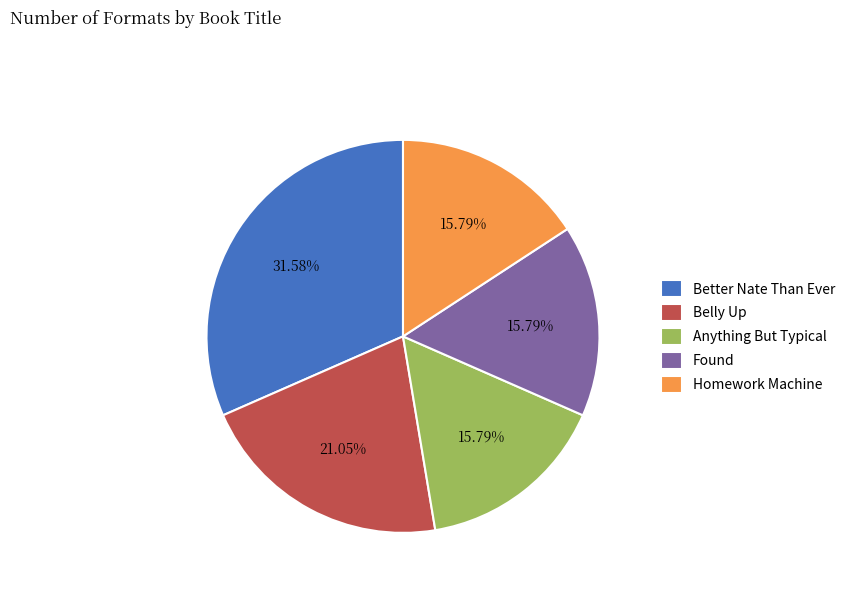

To the nearest percent, what percentage of the pie is Anything But Typical?

16%